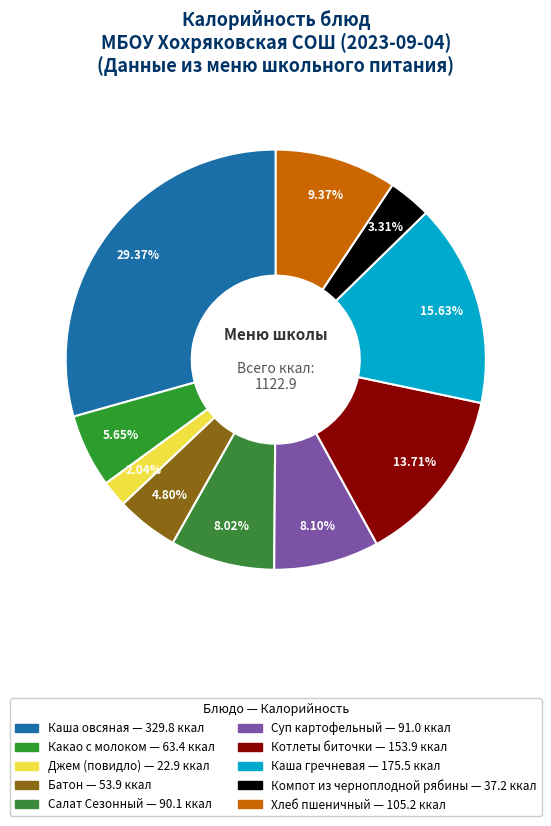

True or false: Суп картофельный accounts for 18% of the total.

False